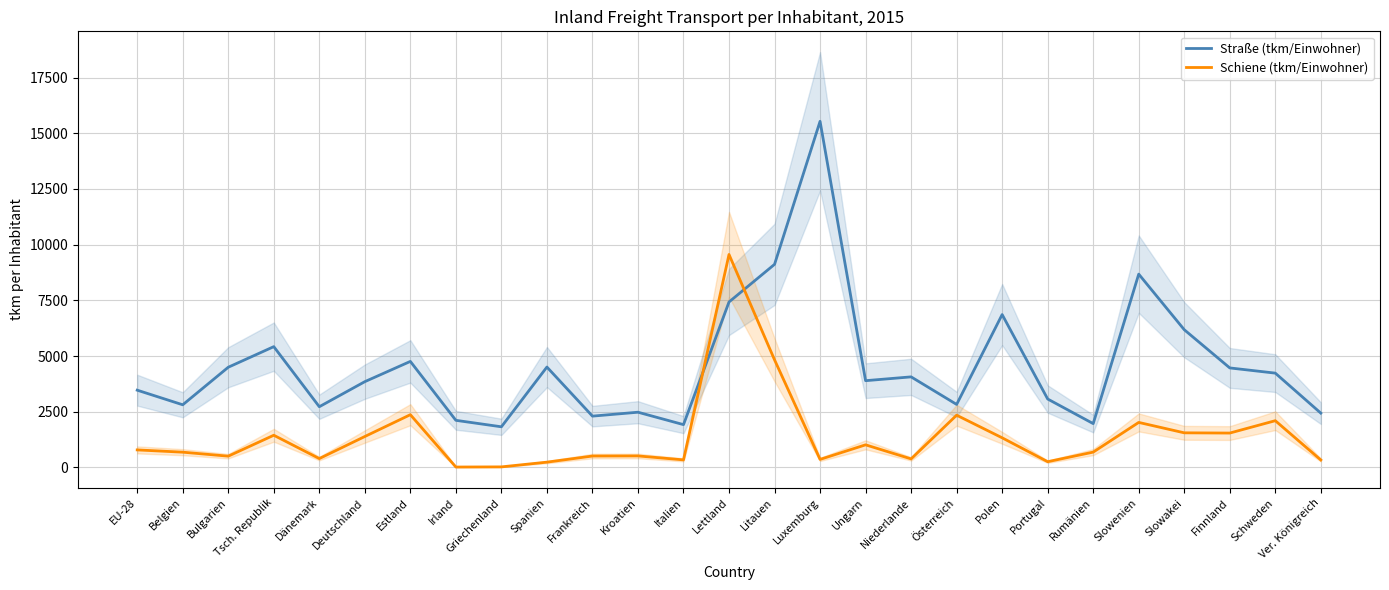

What is the sum of the Schiene (tkm/Einwohner) values at Frankreich and Österreich?

2861.6